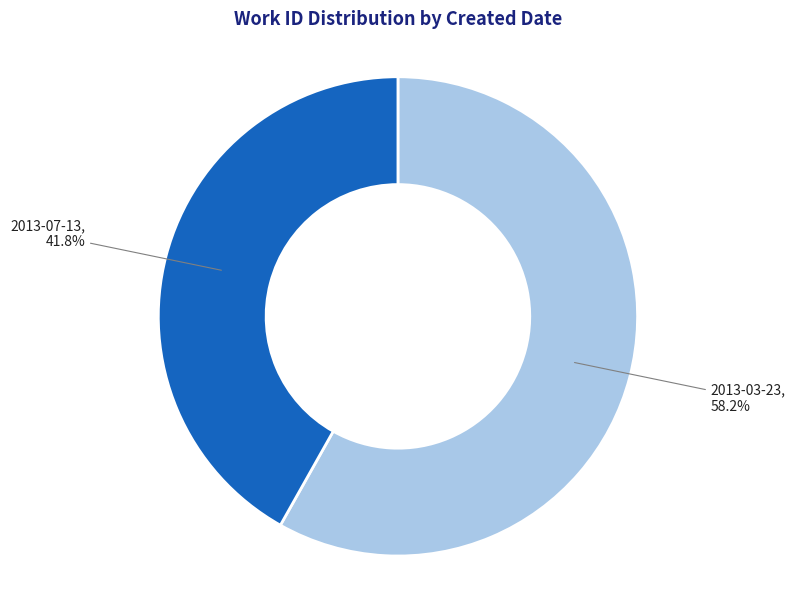

Which slice represents more than half of the pie?

2013-03-23